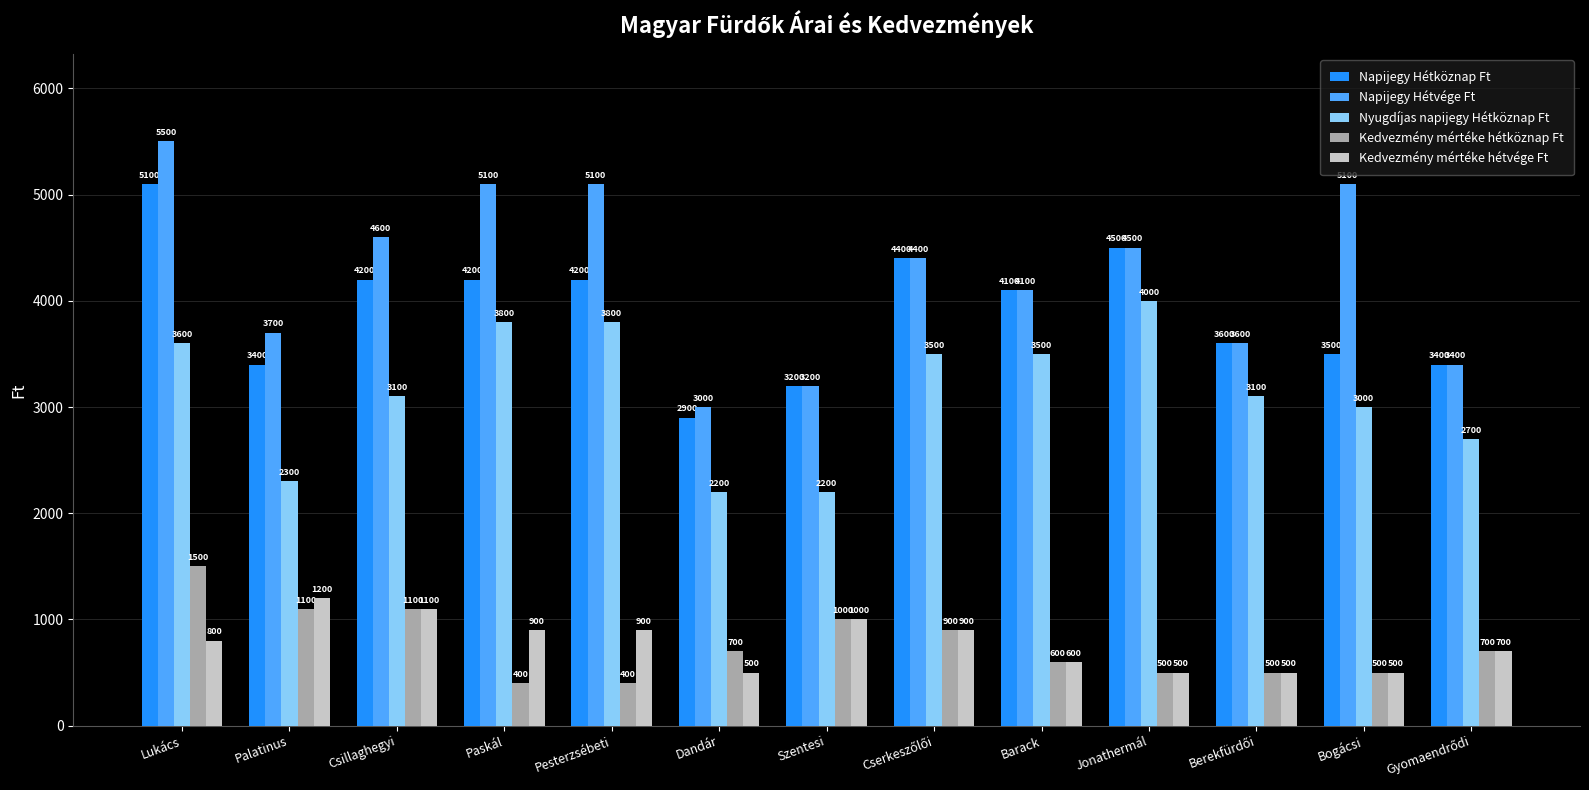

What is the greatest value displayed?

5500